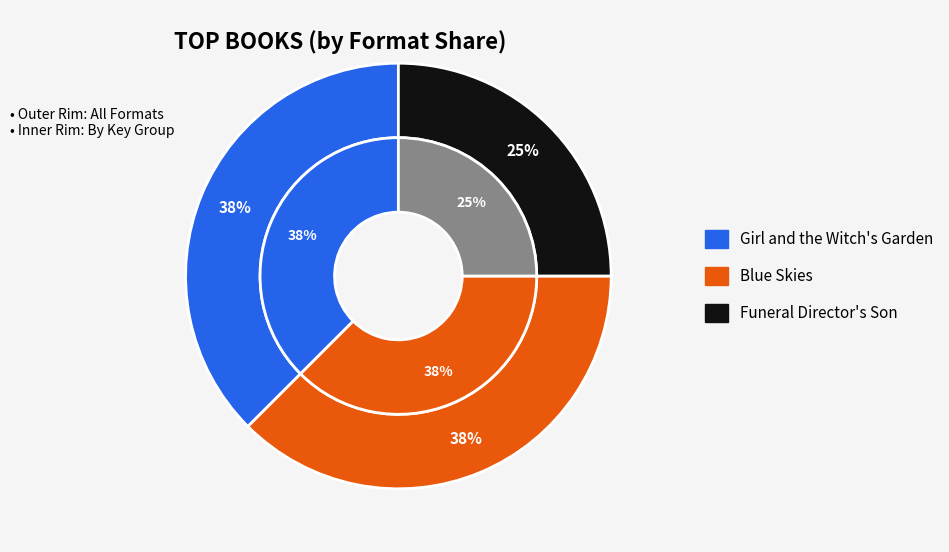

Count the number of slices in the pie.

3